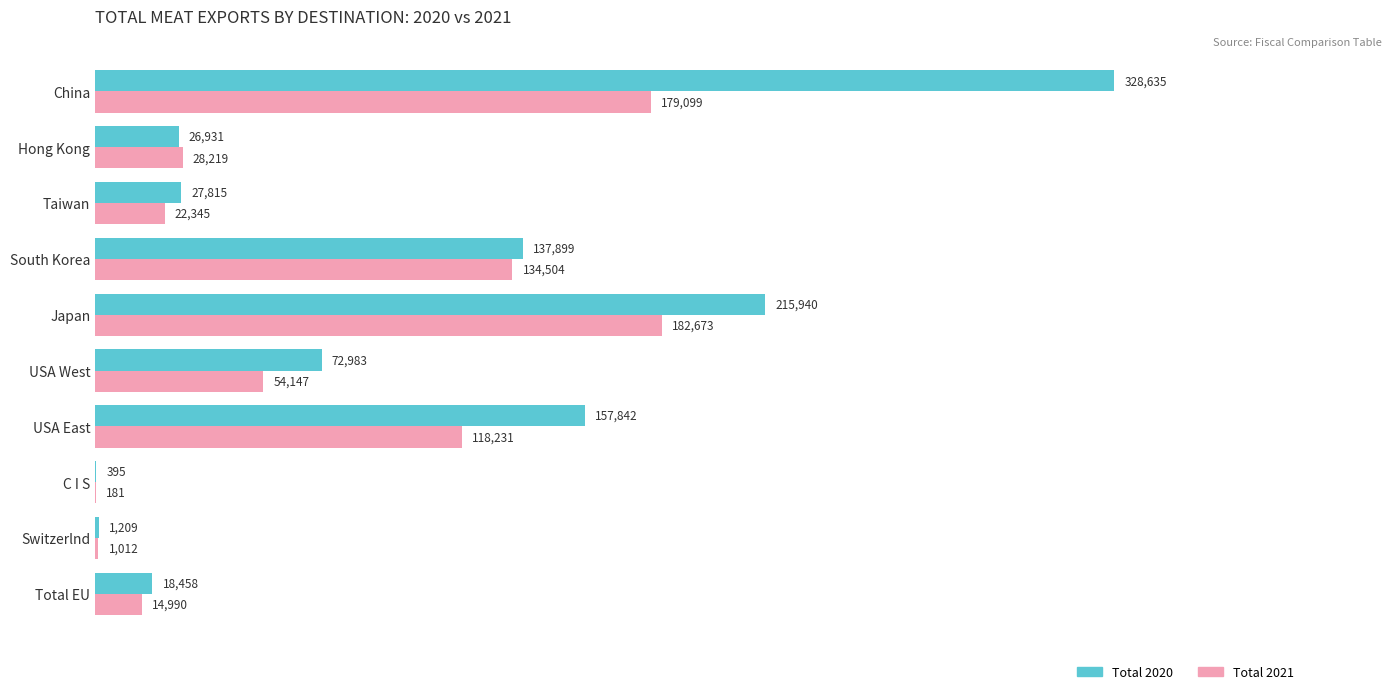

Which label corresponds to the largest value in the chart?

China